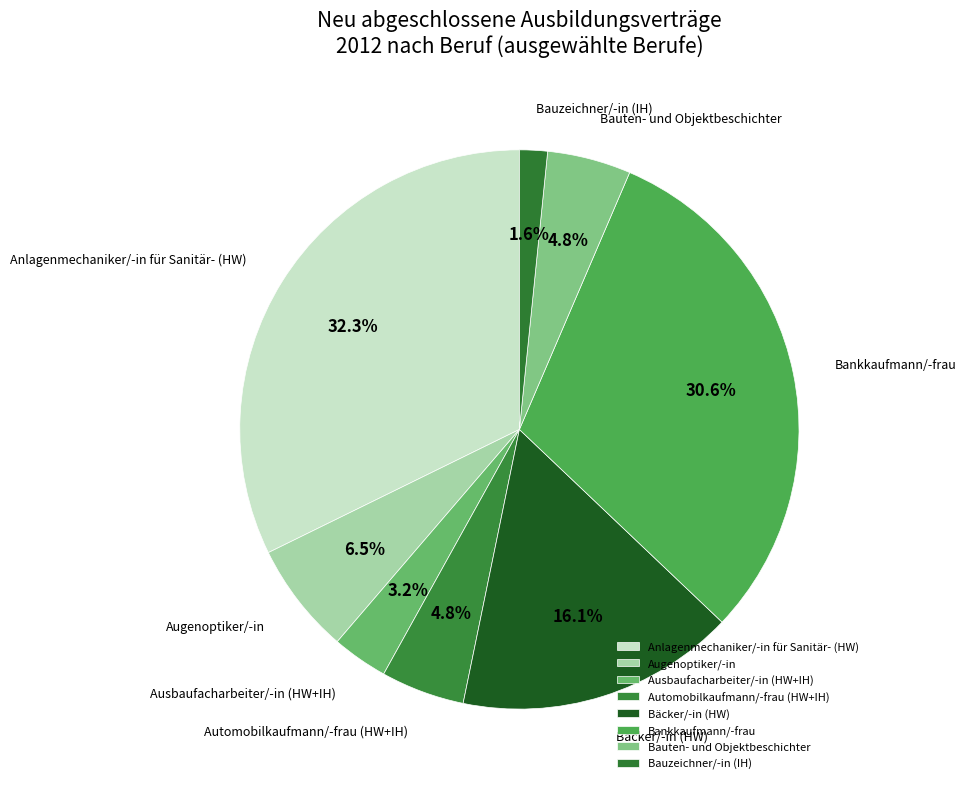

To the nearest percent, what is the difference between the largest and smallest slice percentages?

31%